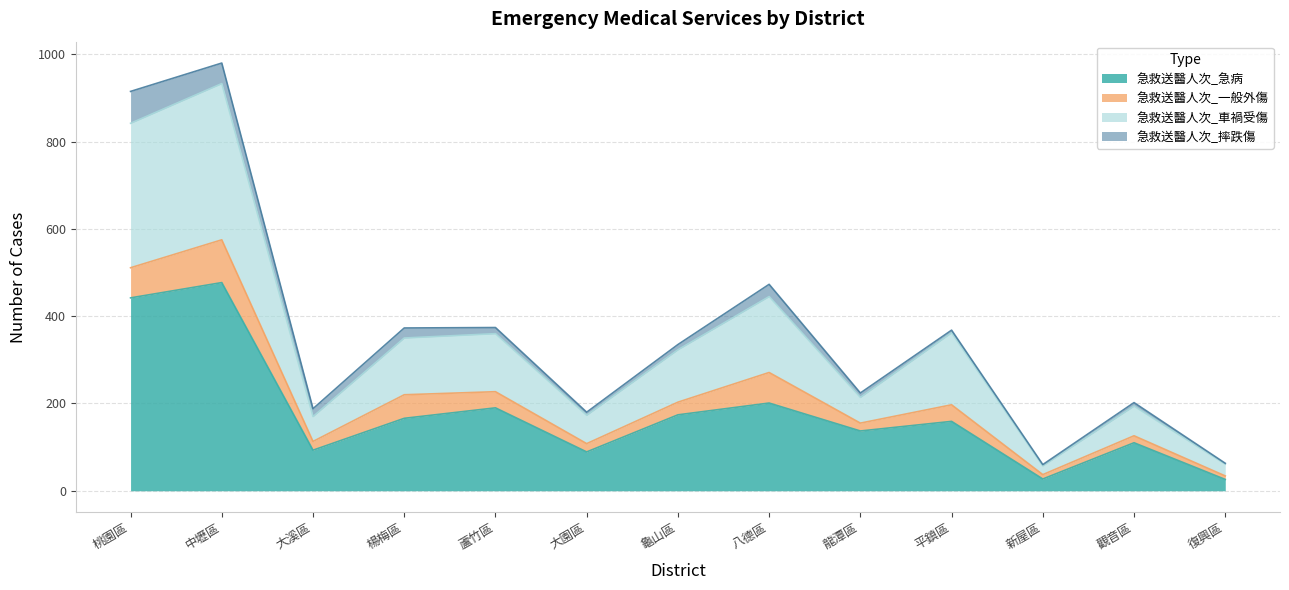

True or false: 急救送醫人次_急病 and 急救送醫人次_車禍受傷 intersect in this chart.

False